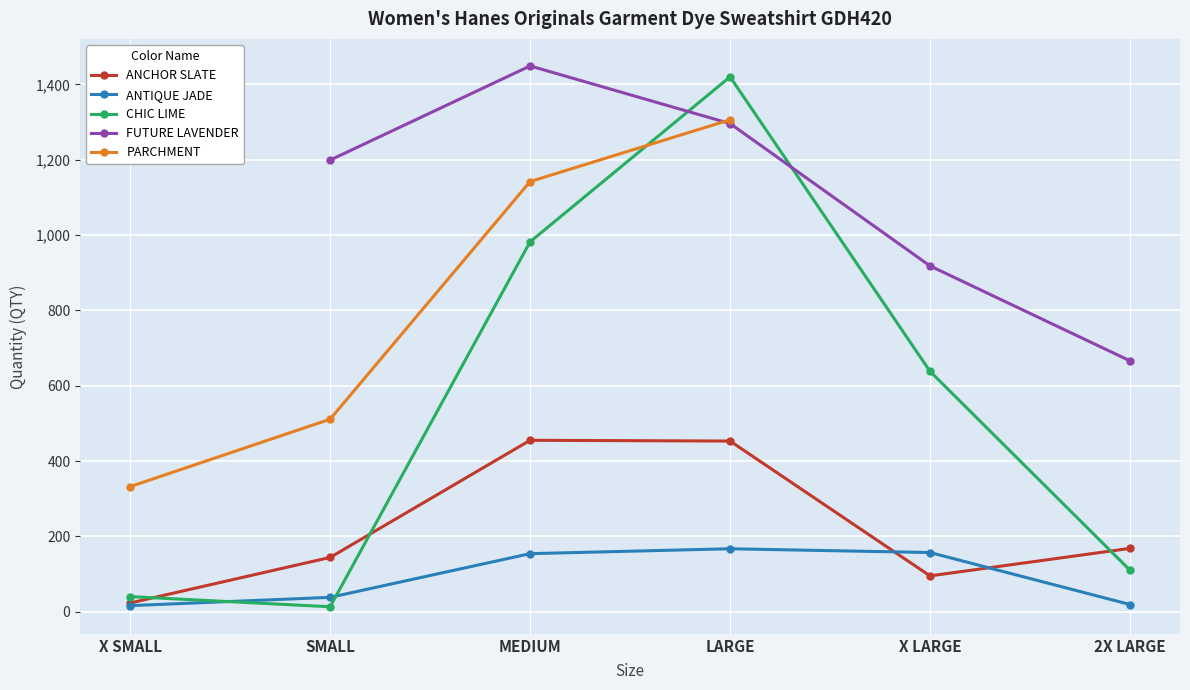

Is it true that CHIC LIME equals 40.0 at X SMALL?

True